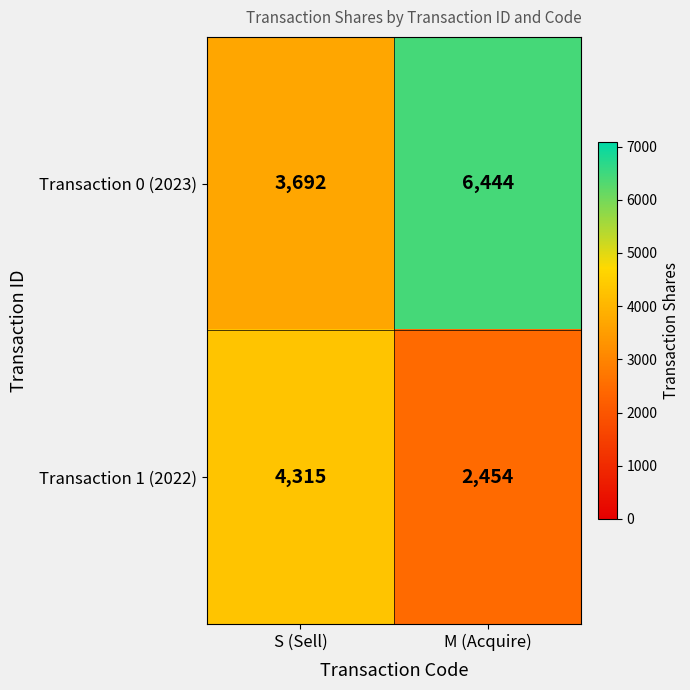

What is the difference between the highest and lowest values at M (Acquire)?

3990